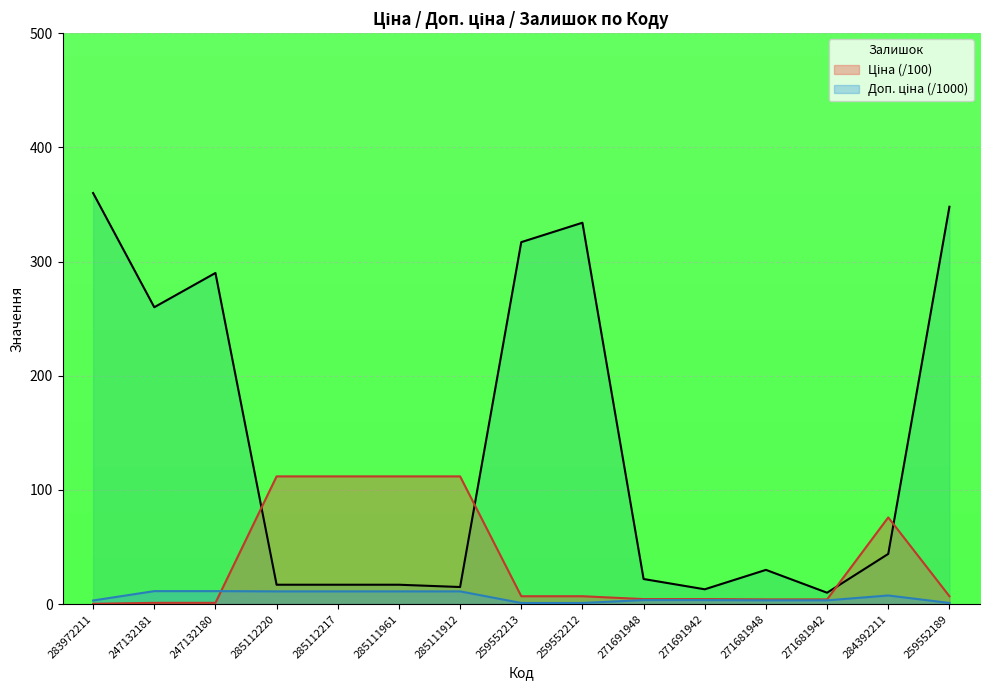

At which label does Залишок reach its peak?

283972211